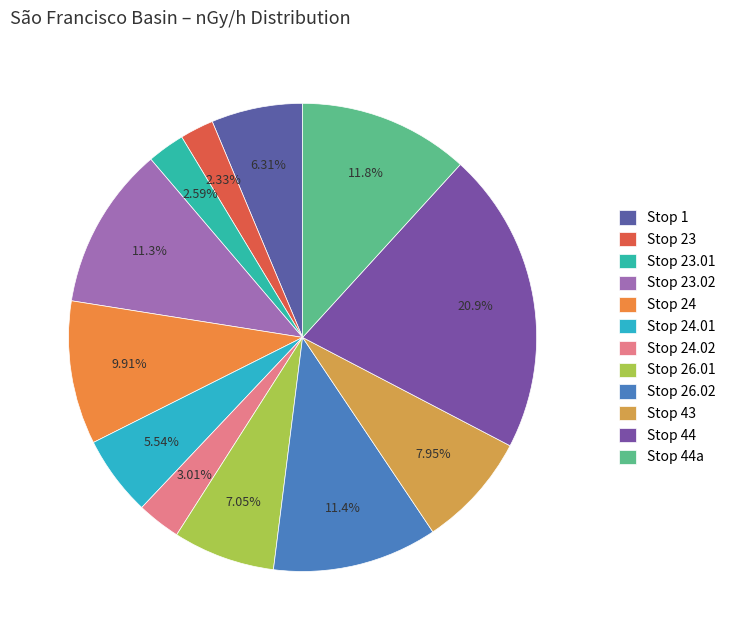

Rank the categories by value from highest to lowest.

Stop 44, Stop 44a, Stop 26.02, Stop 23.02, Stop 24, Stop 43, Stop 26.01, Stop 1, Stop 24.01, Stop 24.02, Stop 23.01, Stop 23